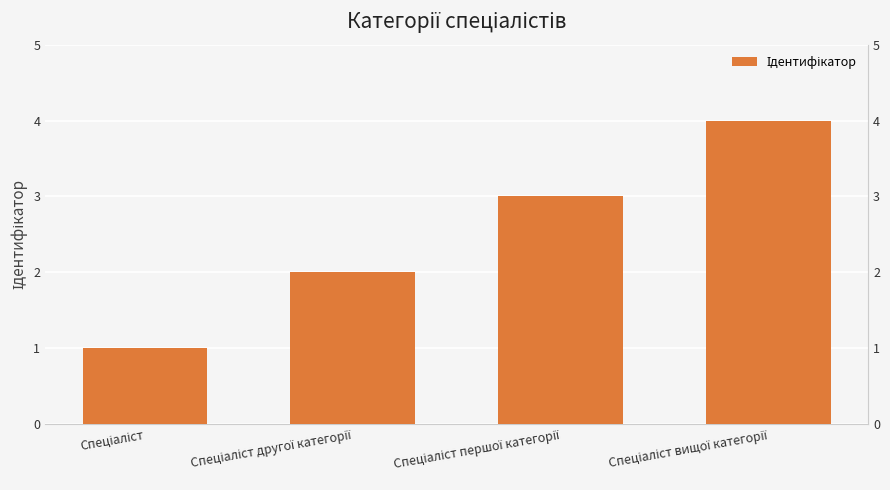

List the labels in order of value, smallest first.

Спеціаліст, Спеціаліст другої категорії, Спеціаліст першої категорії, Спеціаліст вищої категорії